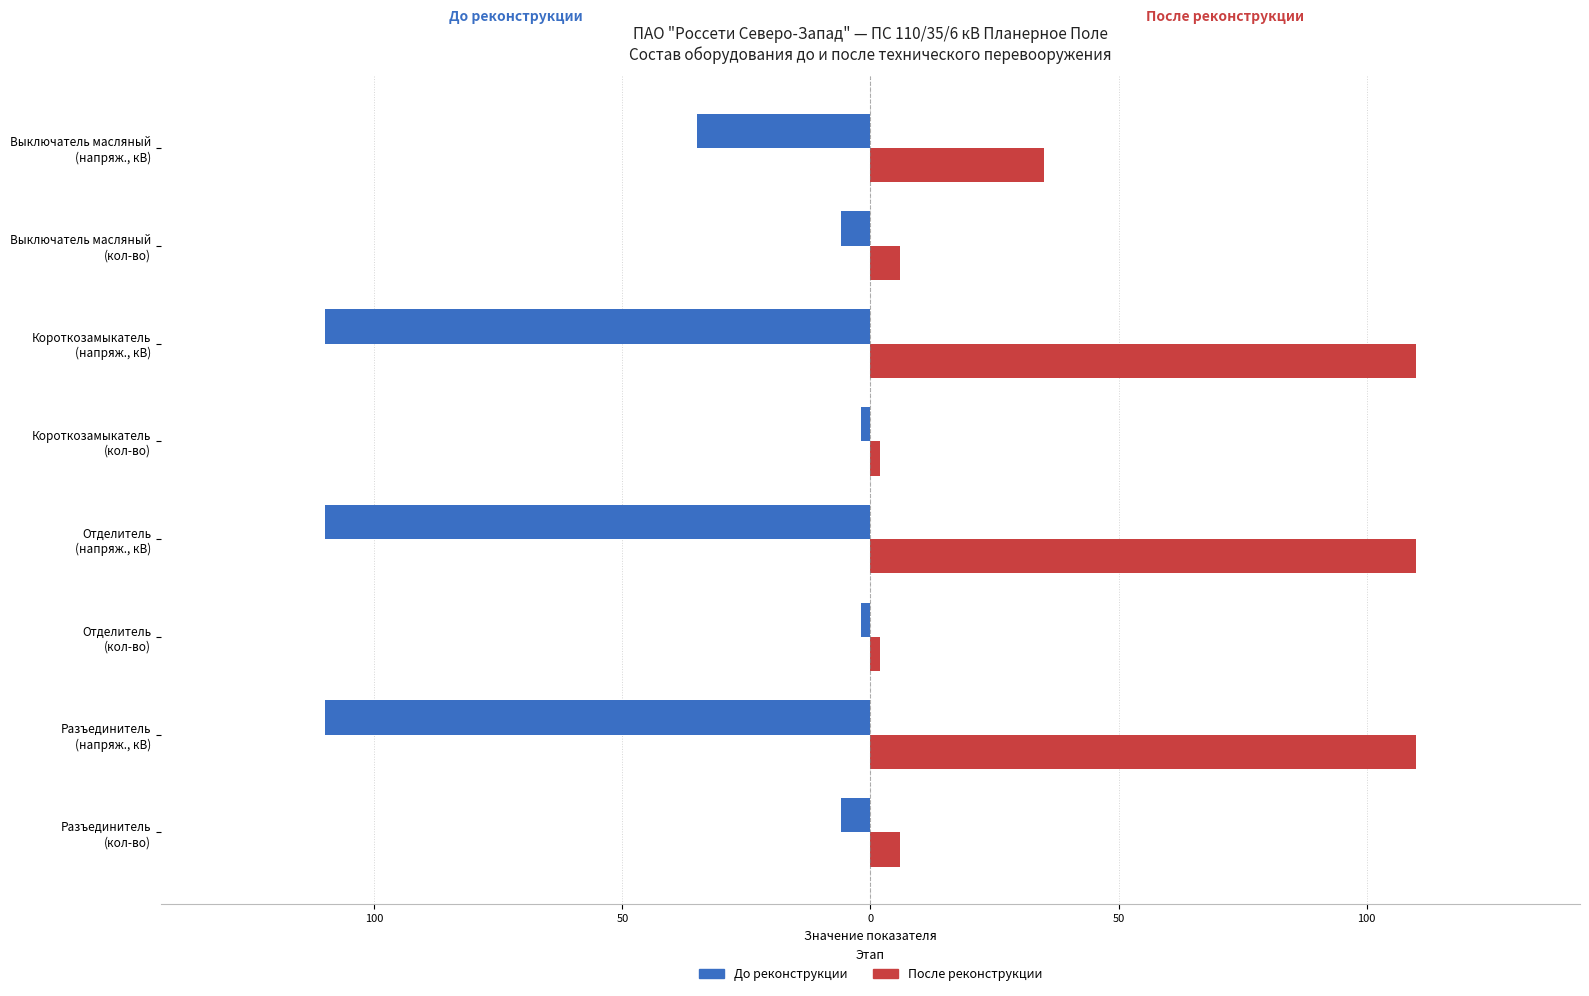

List the series in order of their peak value, highest first.

После реконструкции, До реконструкции